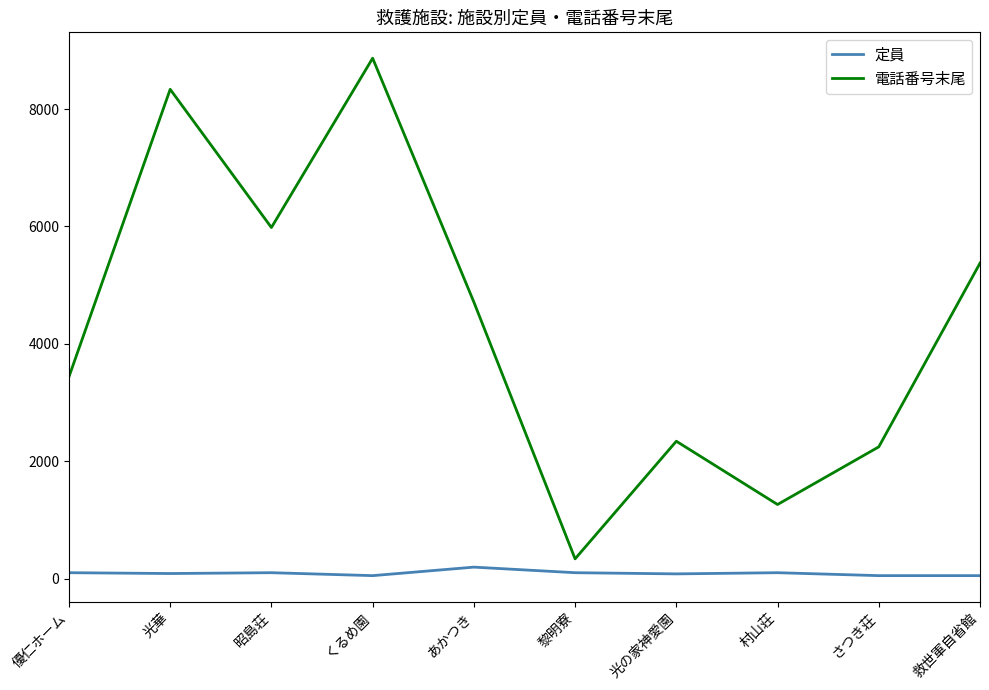

Is the value of 電話番号末尾 at くるめ園 greater than the value of 定員 at あかつき?

Yes